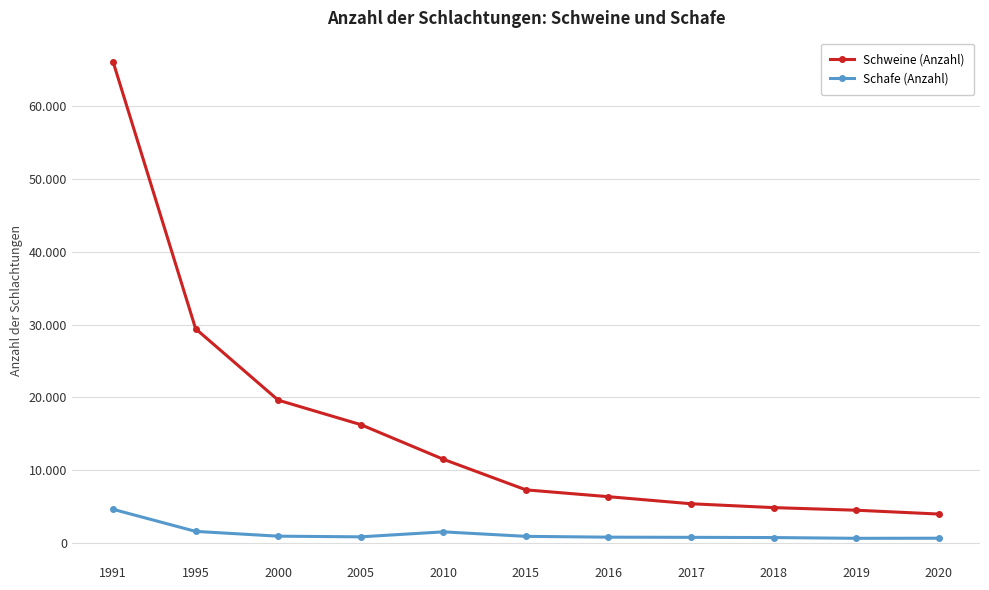

What is the difference between the Schweine (Anzahl) values at 2019 and 1995?

24896